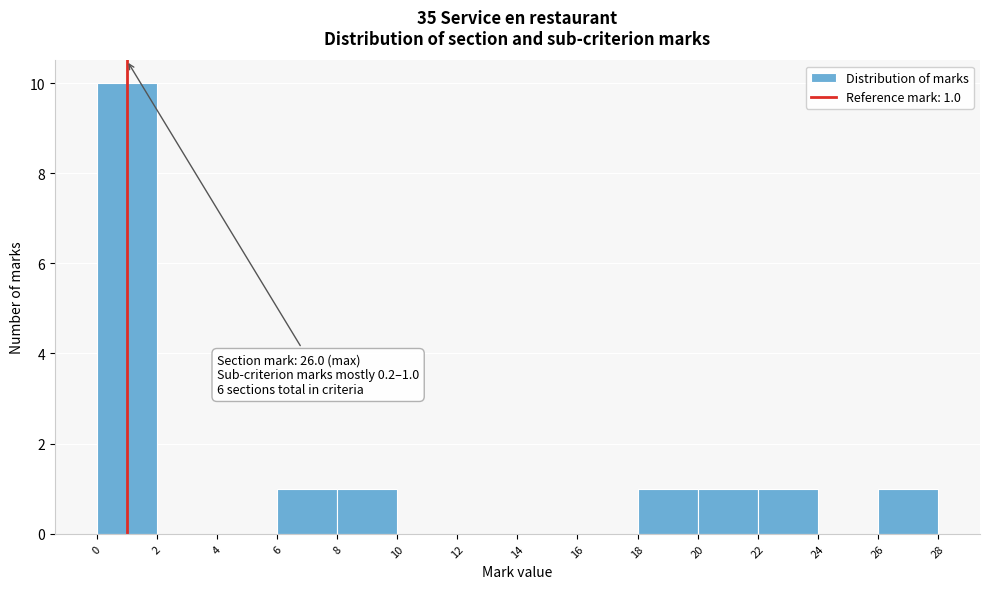

Which range on the x-axis has the tallest bar?

0 to 2